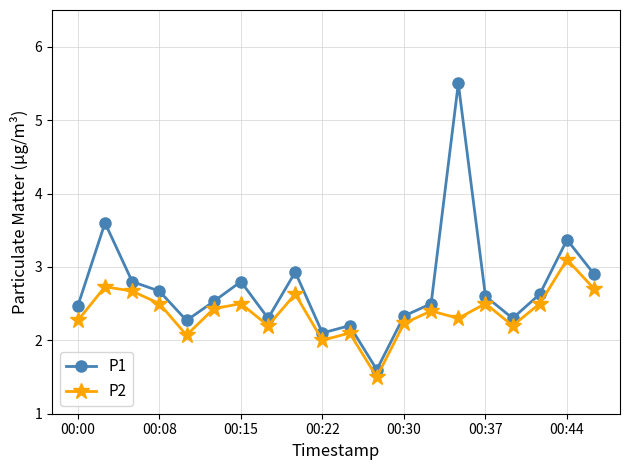

Which series has the largest total across all categories?

P1